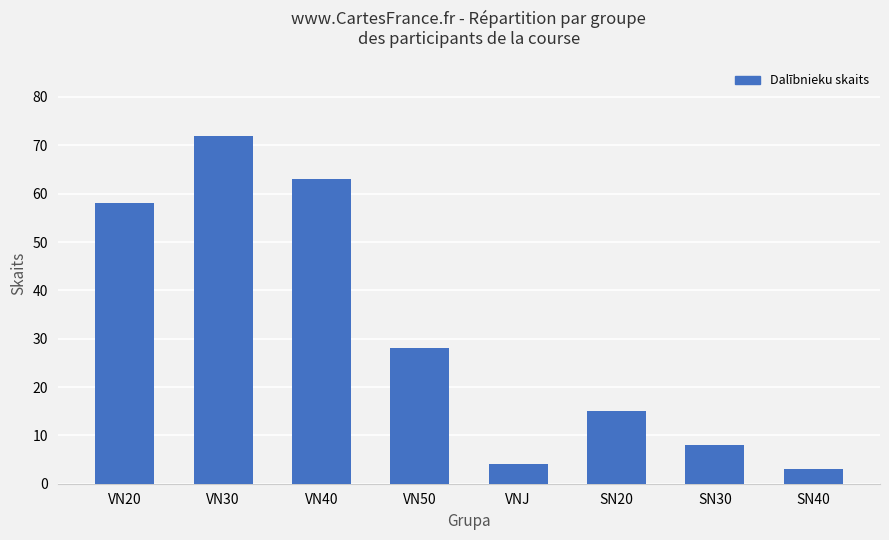

What is the change in value from VN50 to SN30?

-20